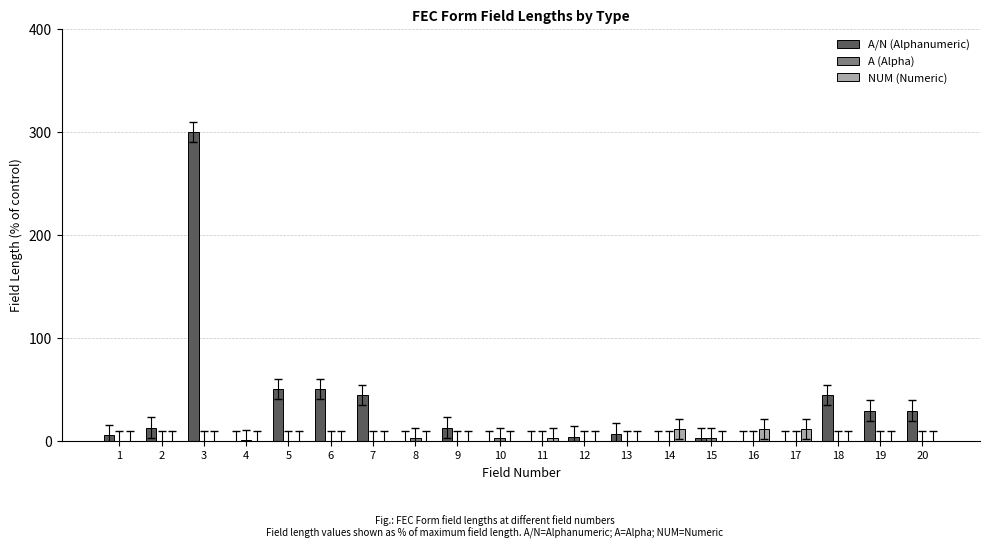

How many values in the A/N (Alphanumeric) series exceed 7?

10